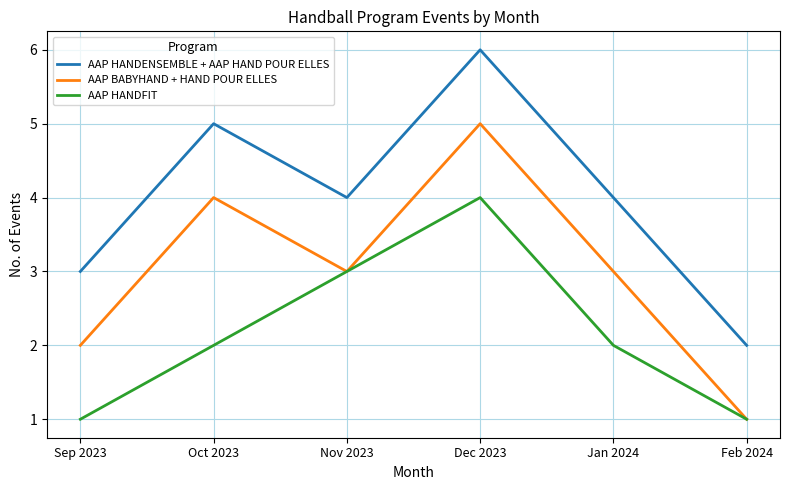

Which series has the largest total across all categories?

AAP HANDENSEMBLE + AAP HAND POUR ELLES